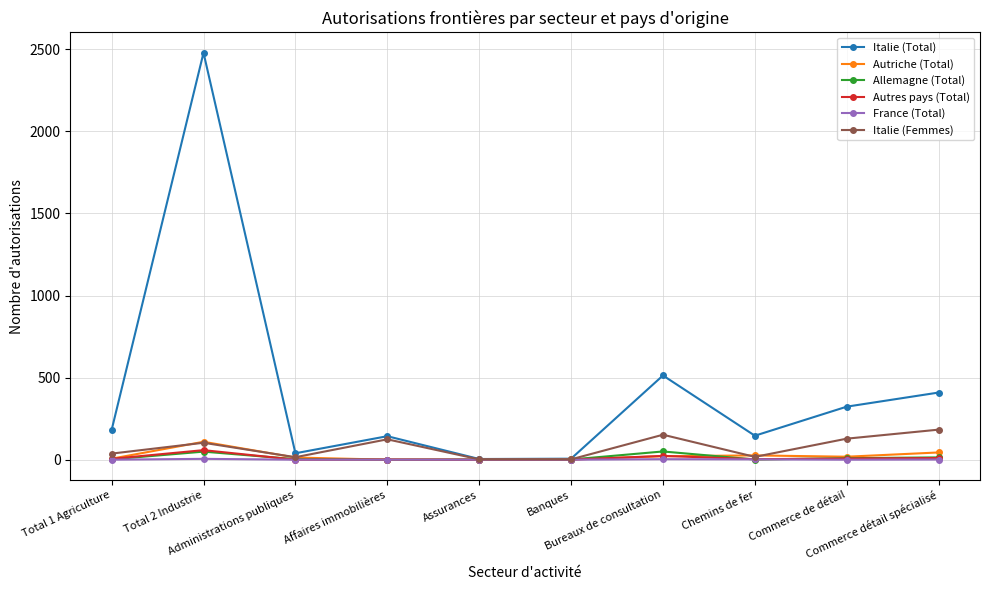

What is the greatest value displayed?

2479